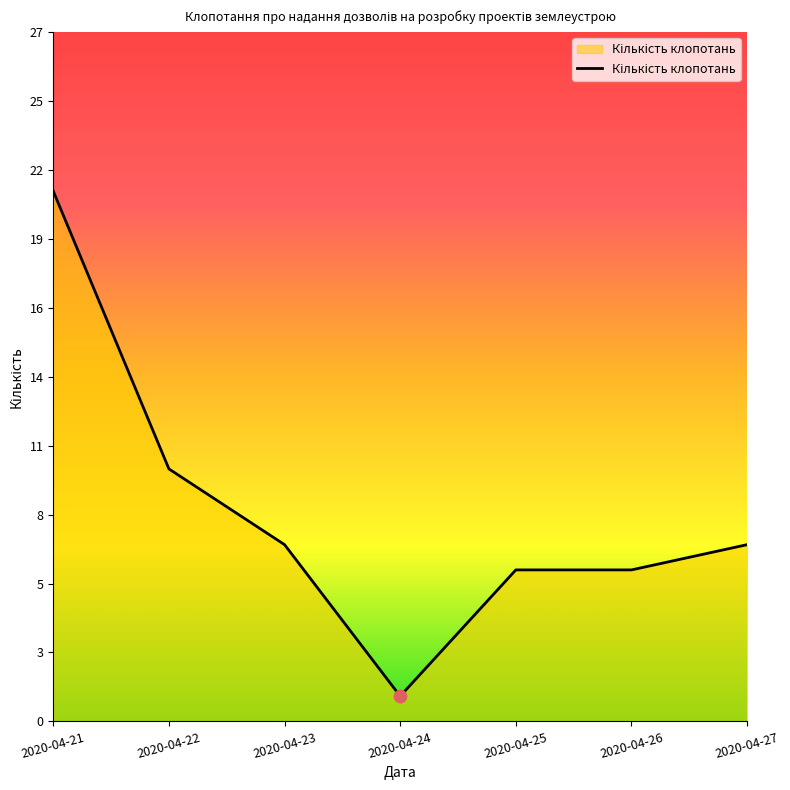

Is this an area chart (filled region under the line)?

Yes